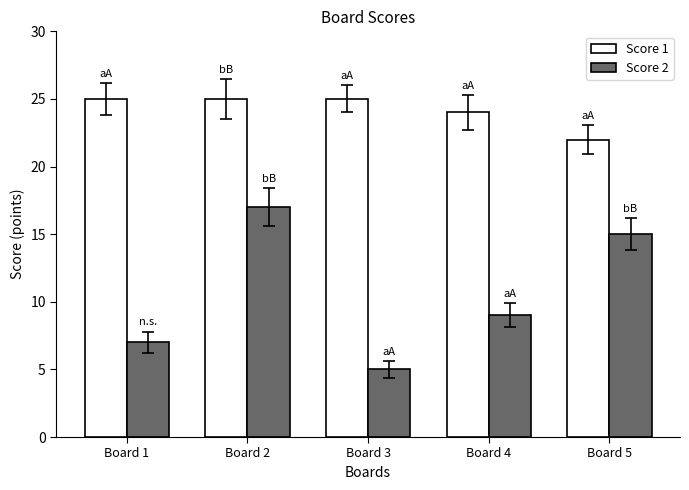

Which series changed the most between Board 1 and Board 2?

Score 2